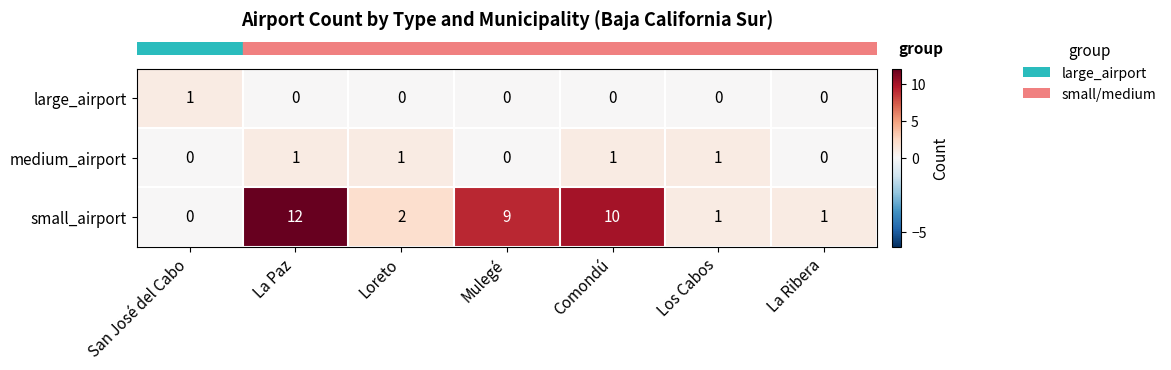

Between San José del Cabo and Comondú, which series saw the biggest shift?

small_airport